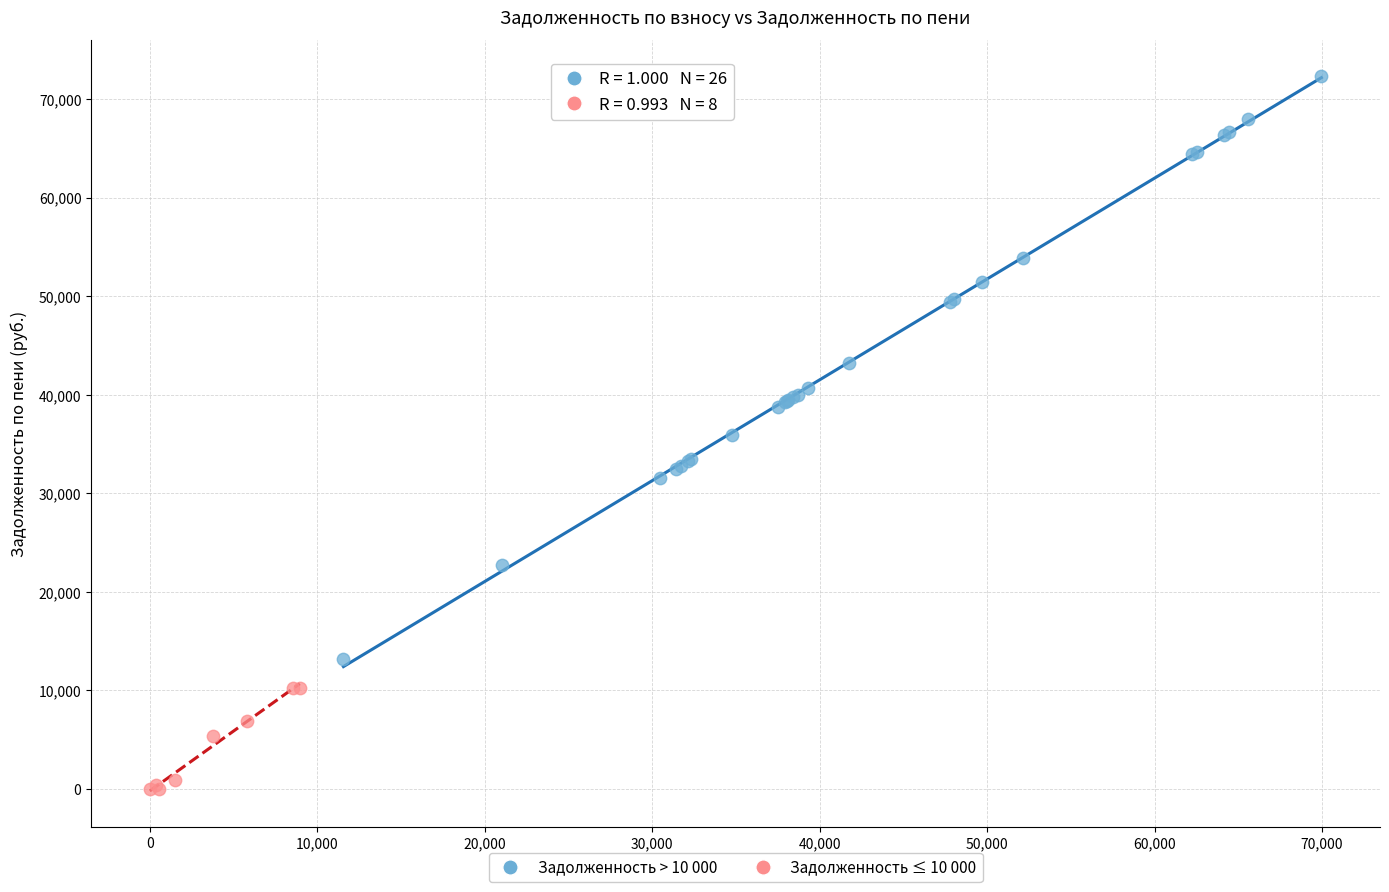

What are all the series names shown in the legend?

Задолженность > 10 000, Задолженность ≤ 10 000